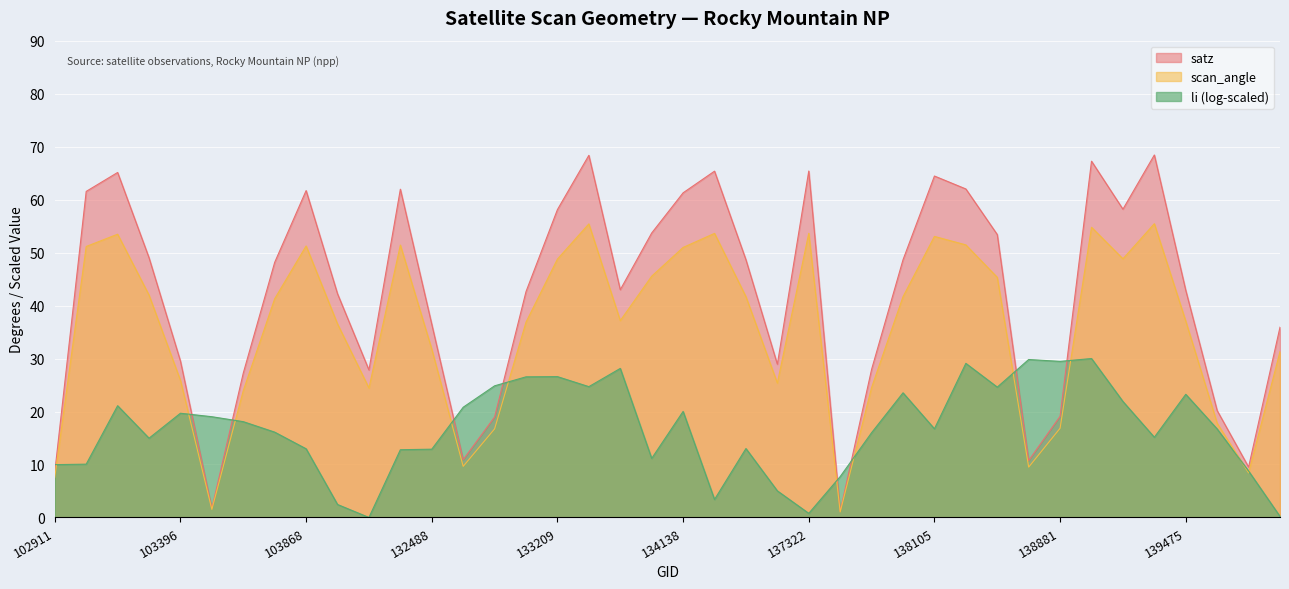

Is it true that satz equals 20.9 at 103278?

False